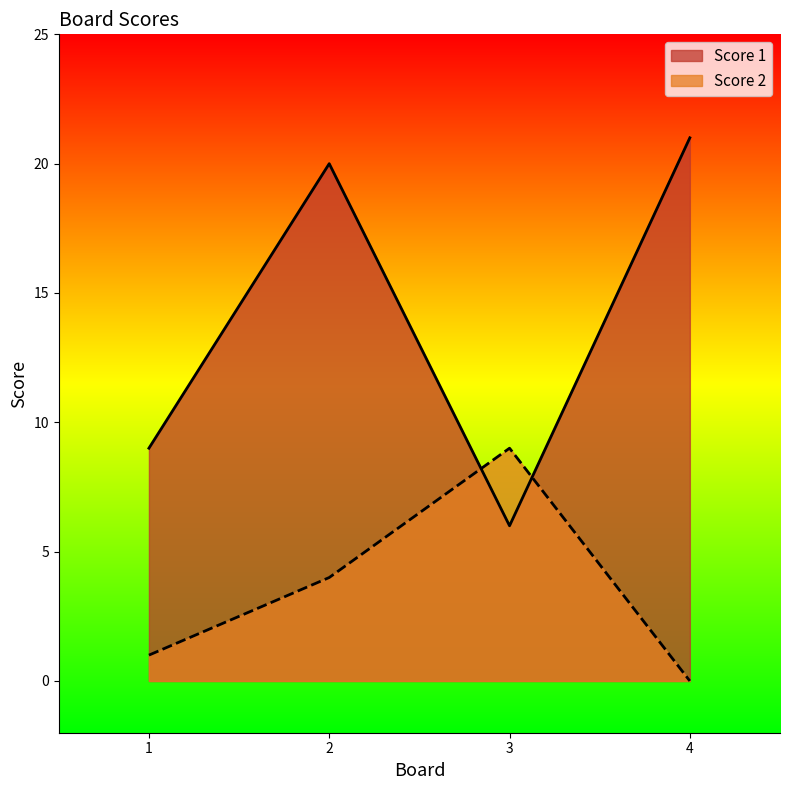

Where is Score 1 nearest to the value 13?

1